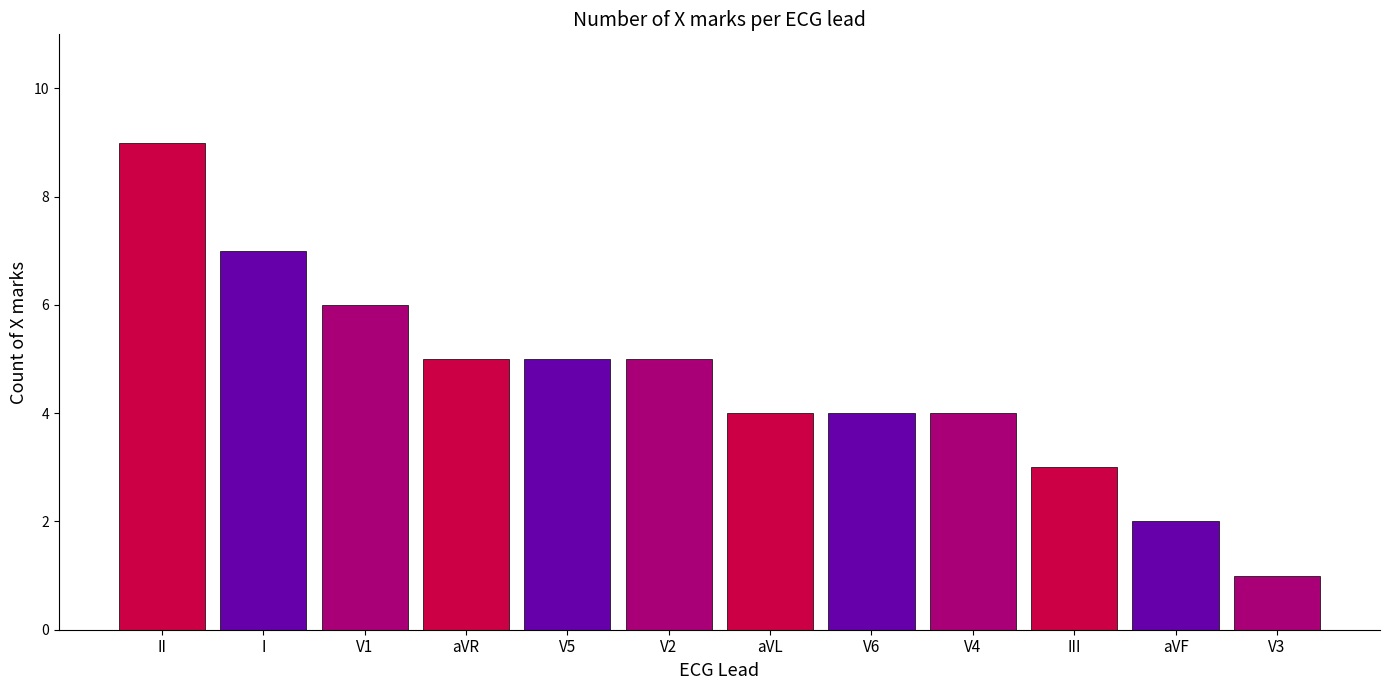

What is the change in value from V2 to V4?

-1